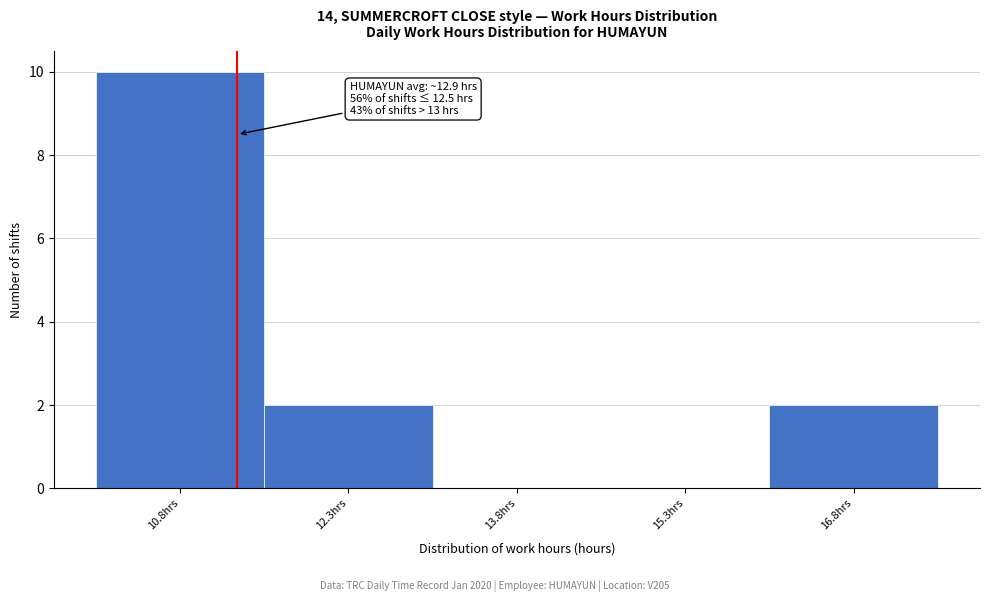

Reading left to right, list all the values displayed in this chart.

10.8hrs=10	12.3hrs=2	13.8hrs=0	15.3hrs=0	16.8hrs=2